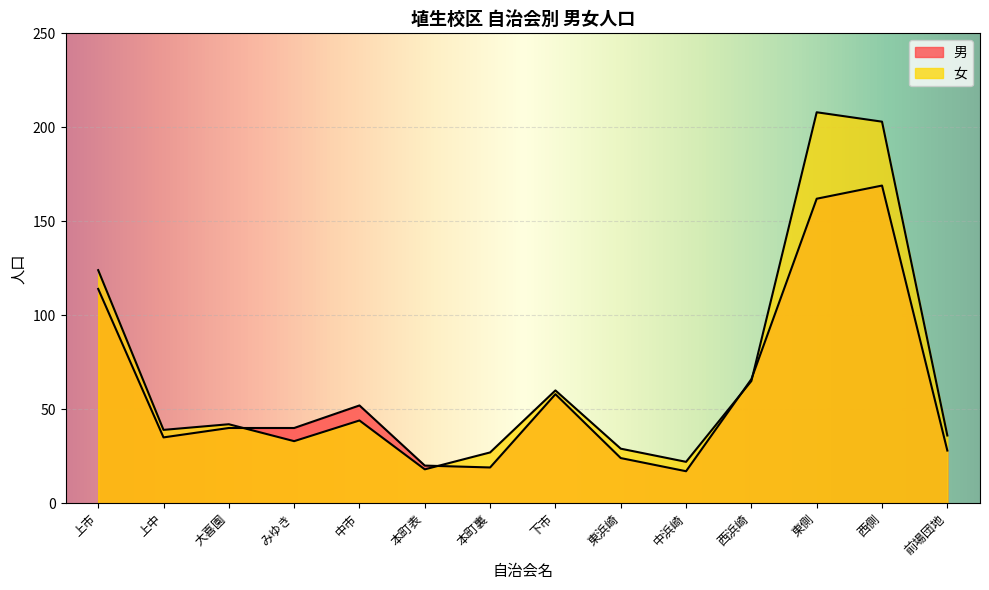

How many values in the 男 series exceed 40?

6